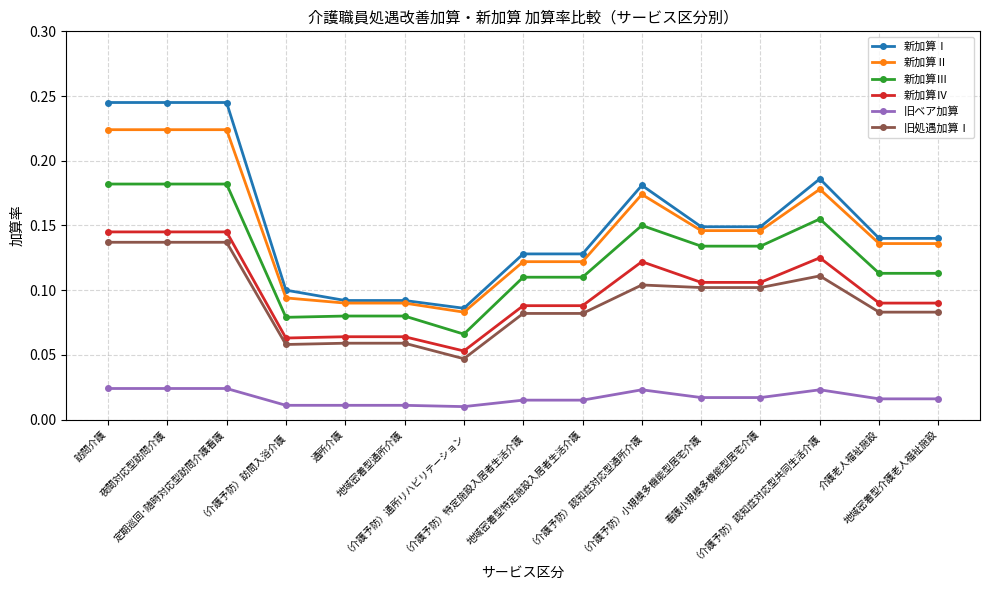

Which series has the largest total across all categories?

新加算Ⅰ